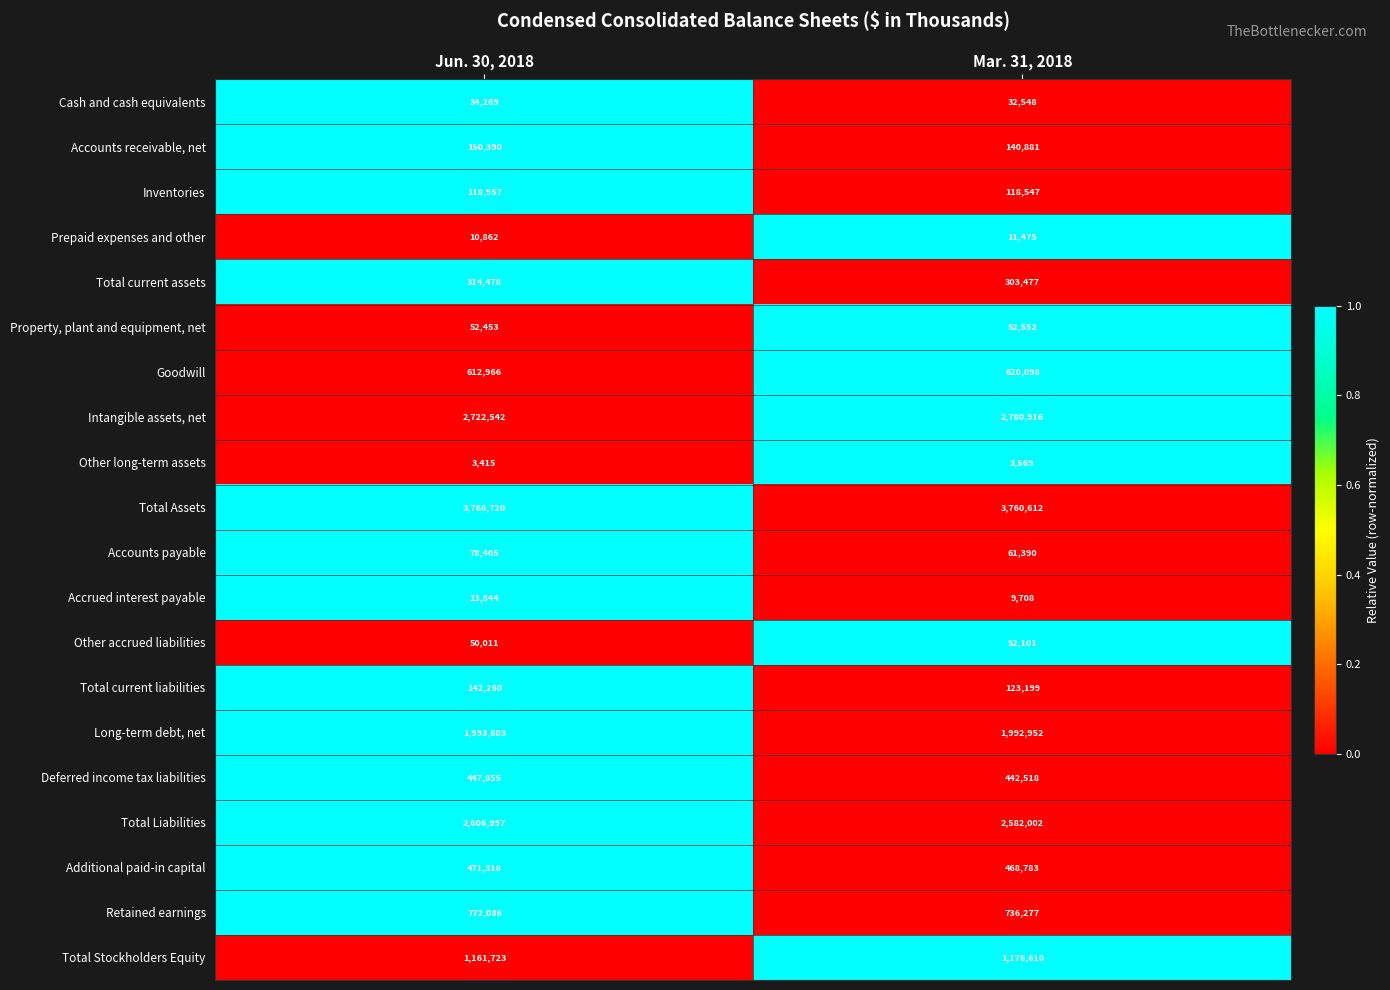

Which label corresponds to the largest value in the chart?

Jun. 30, 2018